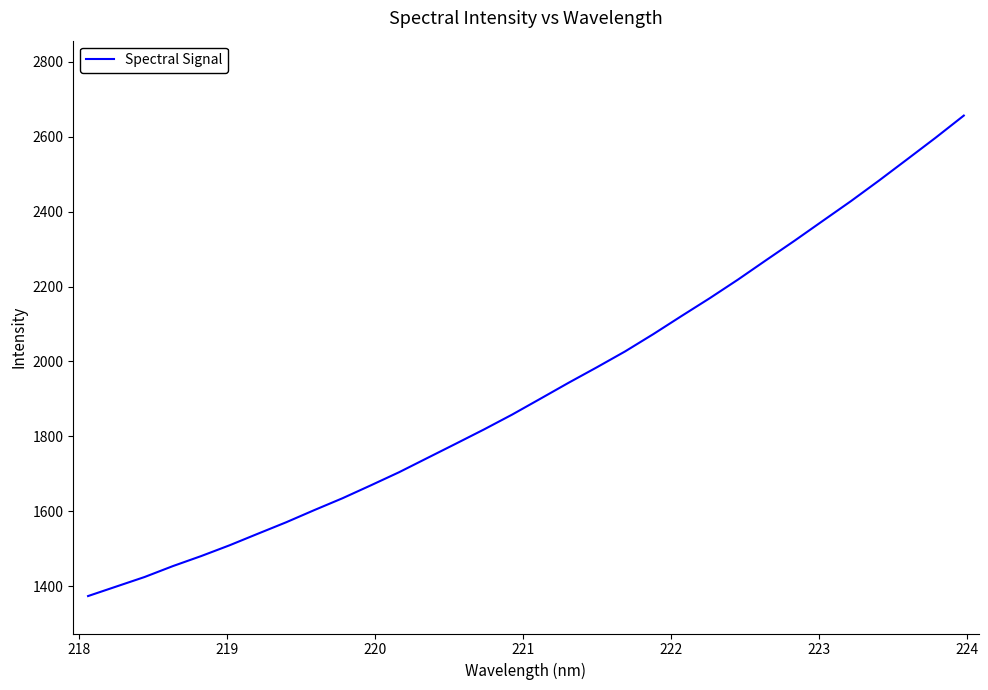

What is the difference between the maximum and minimum values?

1282.9